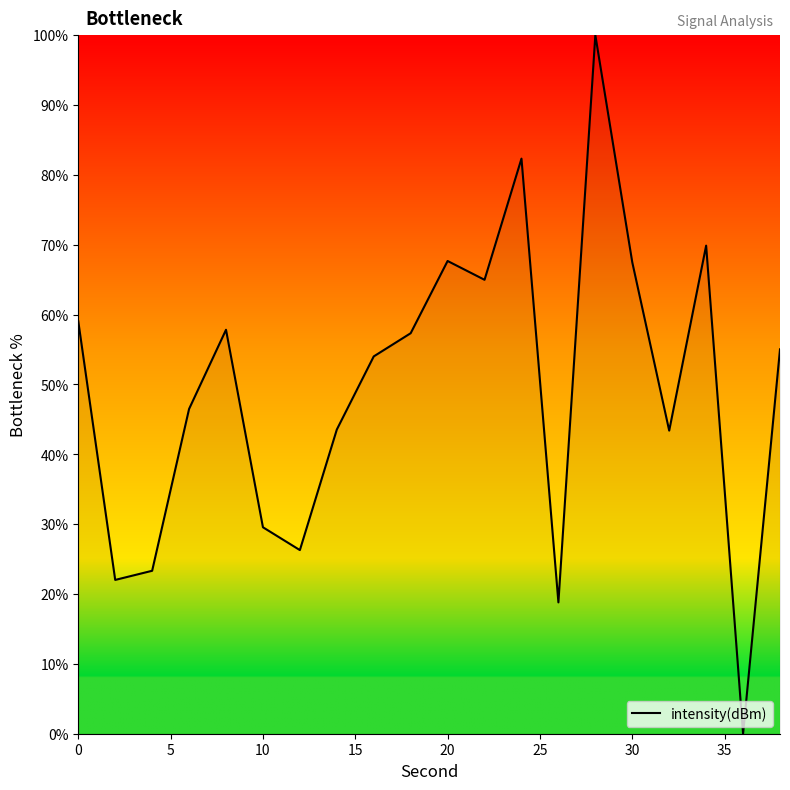

What is the average value?

49.4